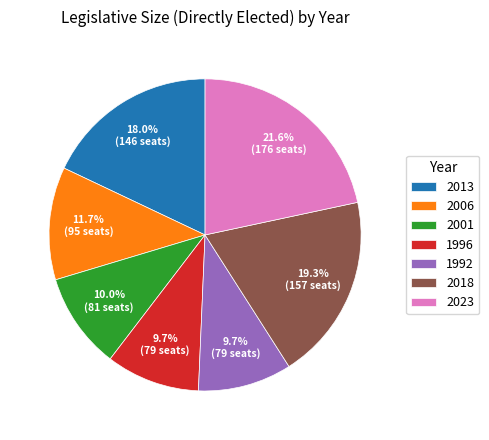

How much of the chart is everything except 1996?

90.3%